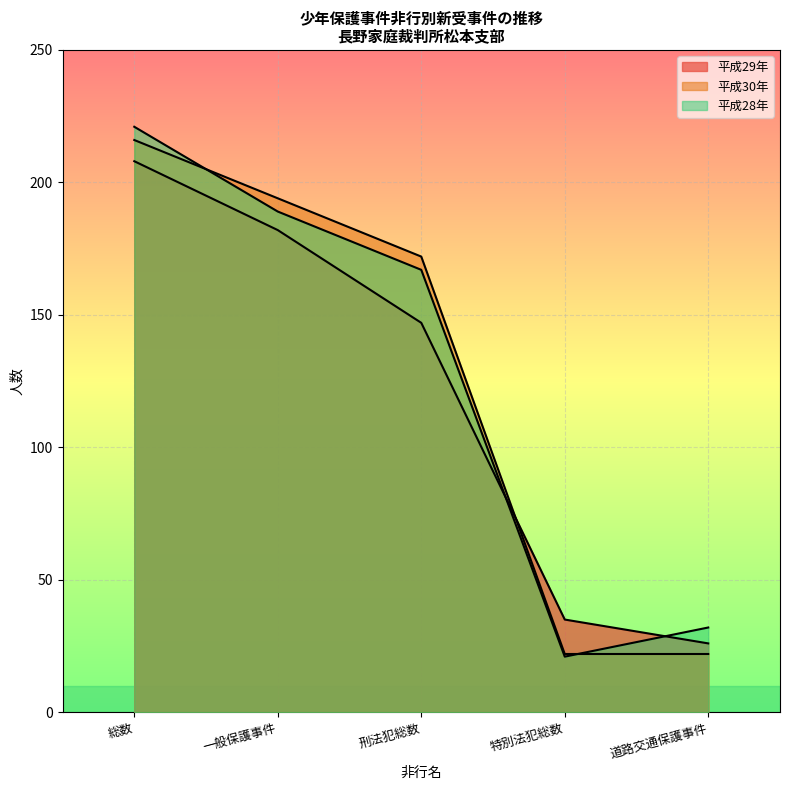

What are all the series names shown in the legend?

平成29年, 平成30年, 平成28年